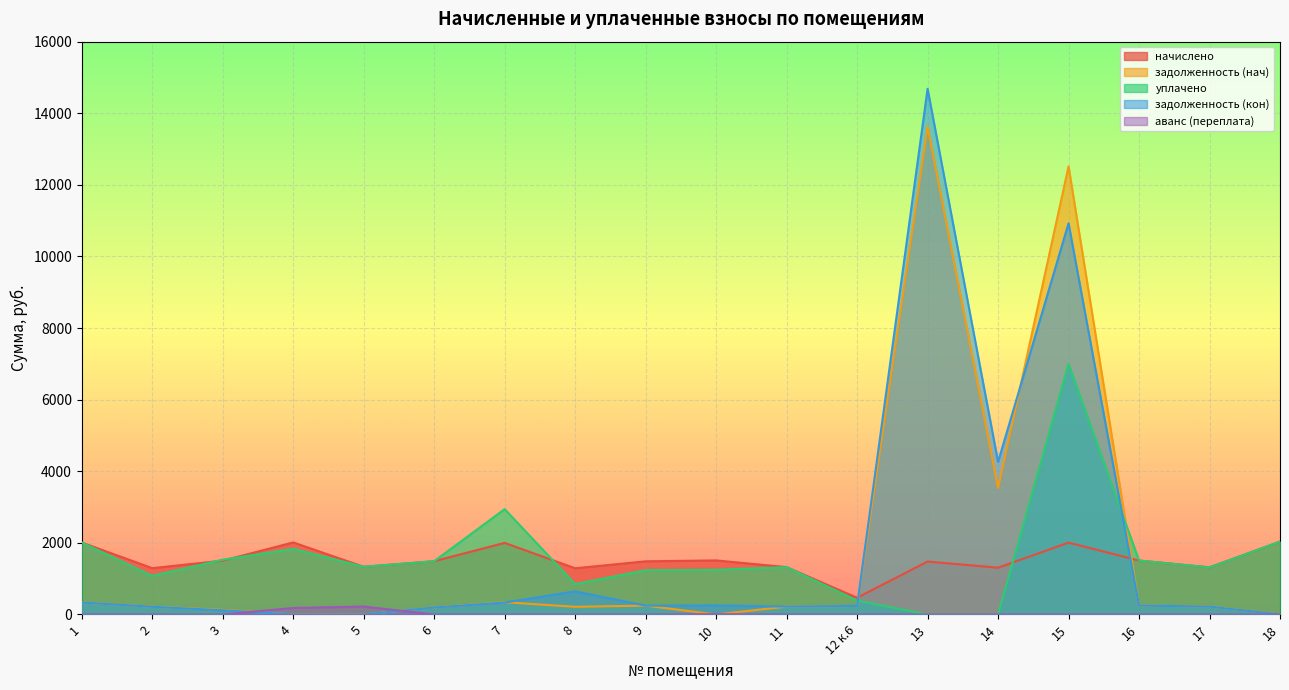

Does the chart display data point markers on the line(s)?

No